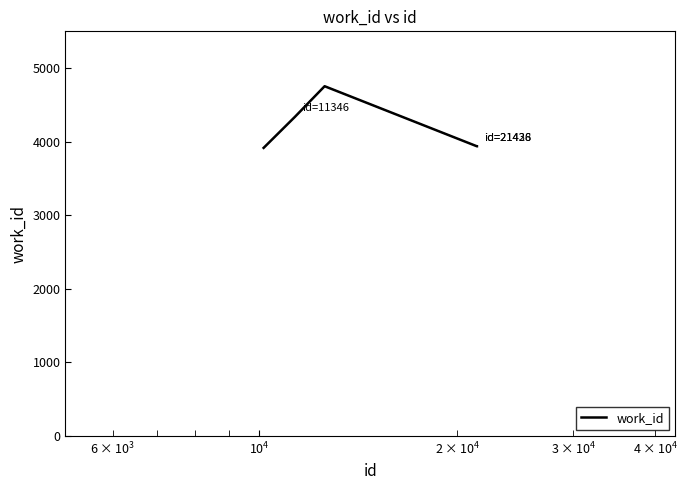

What is the maximum value shown in the chart?

4754